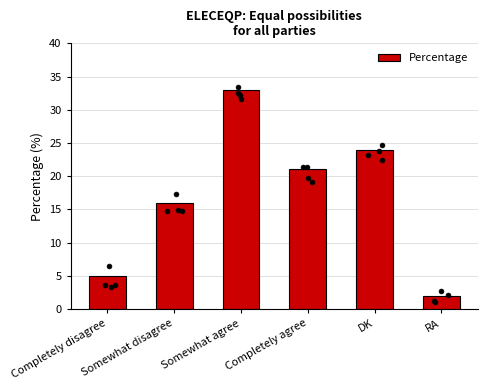

Approximately how many times larger is the value at Completely disagree compared to Somewhat disagree?

0.3